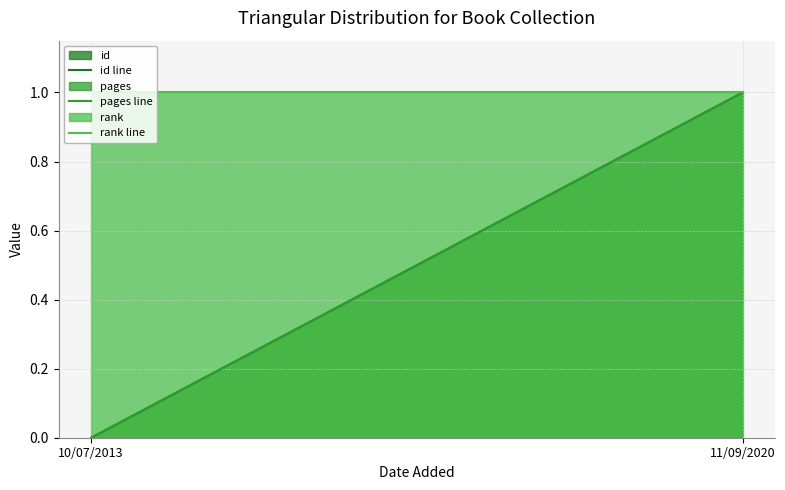

What is the sum of all id line values?

1